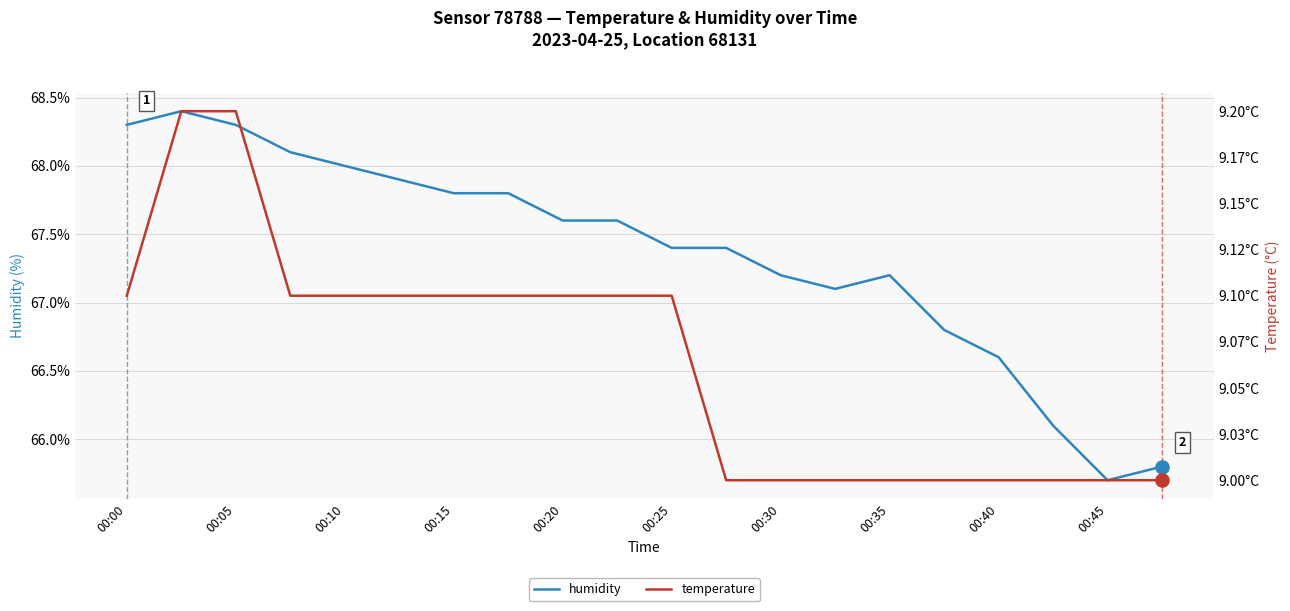

True or false: humidity has a value of 114.3 at 00:35.

False